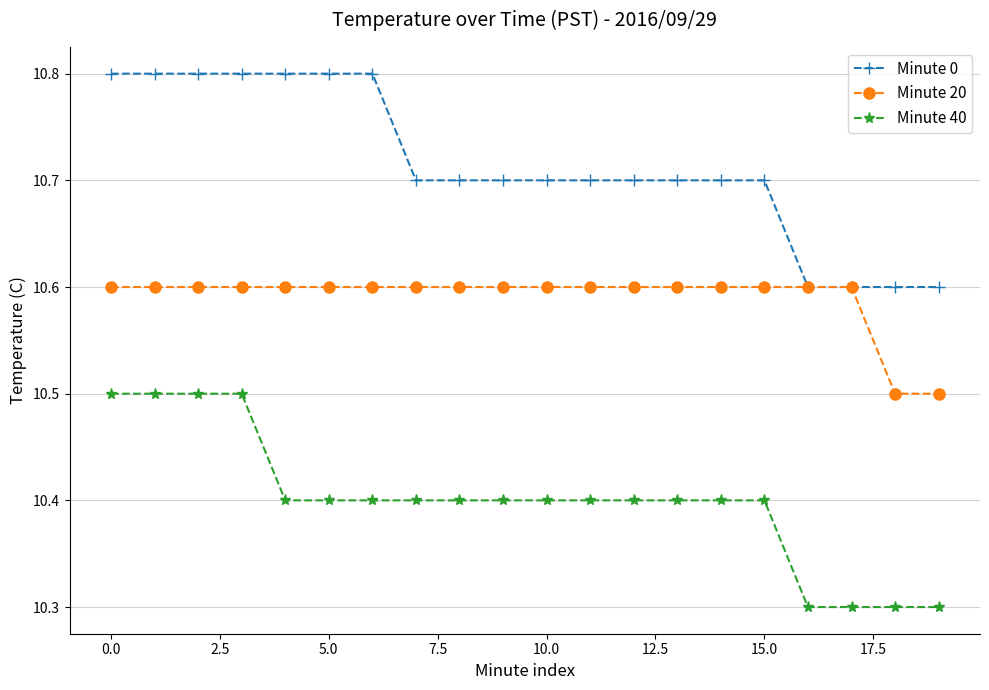

Reading left to right, extract all data points from this chart.

Minute 0: 10.8	10.8	10.8	10.8	10.8	10.8	10.8	10.7	10.7	10.7	10.7	10.7	10.7	10.7	10.7	10.7	10.6	10.6	10.6	10.6
Minute 20: 10.6	10.6	10.6	10.6	10.6	10.6	10.6	10.6	10.6	10.6	10.6	10.6	10.6	10.6	10.6	10.6	10.6	10.6	10.5	10.5
Minute 40: 10.5	10.5	10.5	10.5	10.4	10.4	10.4	10.4	10.4	10.4	10.4	10.4	10.4	10.4	10.4	10.4	10.3	10.3	10.3	10.3